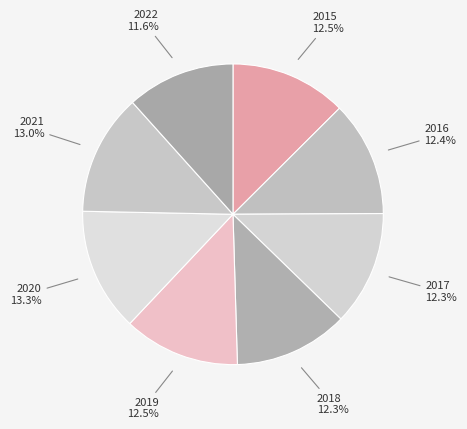

Is there any slice that represents more than half of the pie?

No